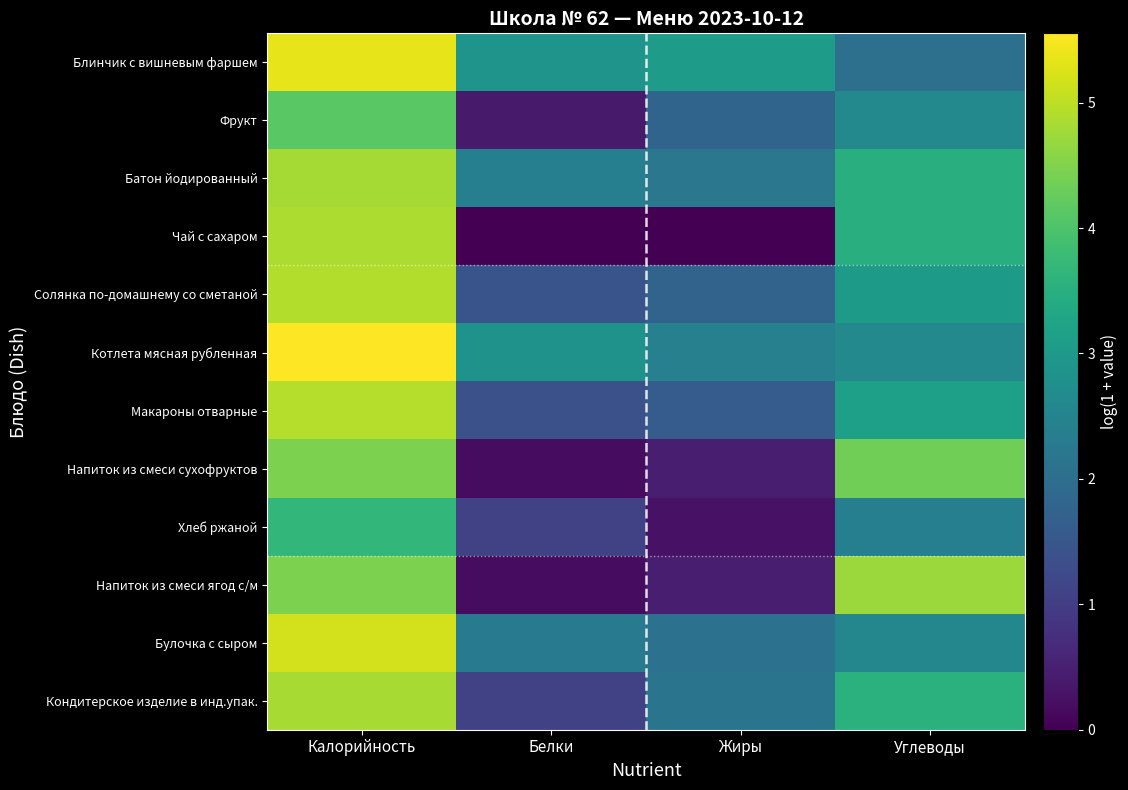

Reading right to left, what are all the values shown in this chart?

Блинчик с вишневым фаршем: Углеводы=2.0	Жиры=3.0	Белки=2.9	Калорийность=5.4
Фрукт: Углеводы=2.6	Жиры=1.8	Белки=0.4	Калорийность=4.1
Батон йодированный: Углеводы=3.5	Жиры=2.2	Белки=2.4	Калорийность=4.8
Чай с сахаром: Углеводы=3.5	Жиры=0.0	Белки=0.0	Калорийность=4.9
Солянка по-домашнему со сметаной: Углеводы=3.0	Жиры=1.8	Белки=1.4	Калорийность=4.9
Котлета мясная рубленная: Углеводы=2.6	Жиры=2.4	Белки=2.9	Калорийность=5.6
Макароны отварные: Углеводы=3.1	Жиры=1.6	Белки=1.4	Калорийность=4.9
Напиток из смеси сухофруктов: Углеводы=4.4	Жиры=0.5	Белки=0.2	Калорийность=4.4
Хлеб ржаной: Углеводы=2.4	Жиры=0.3	Белки=1.1	Калорийность=3.7
Напиток из смеси ягод с/м: Углеводы=4.7	Жиры=0.5	Белки=0.2	Калорийность=4.4
Булочка с сыром: Углеводы=2.6	Жиры=2.1	Белки=2.3	Калорийность=5.2
Кондитерское изделие в инд.упак.: Углеводы=3.6	Жиры=2.1	Белки=1.1	Калорийность=4.8